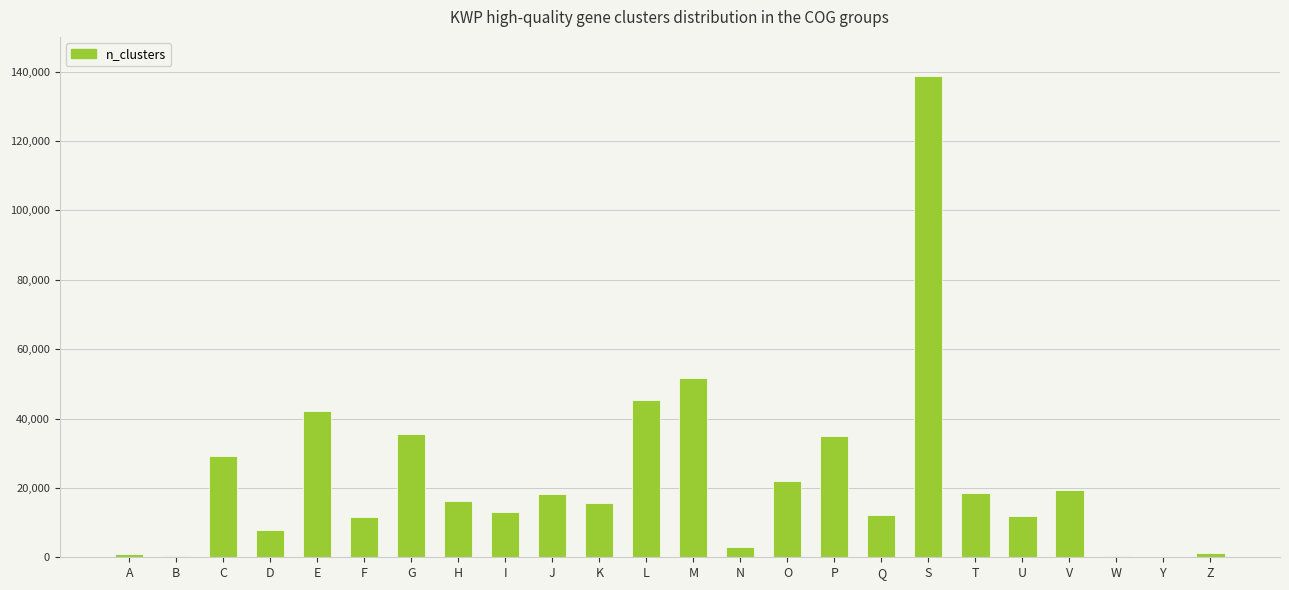

What is the average value?

22919